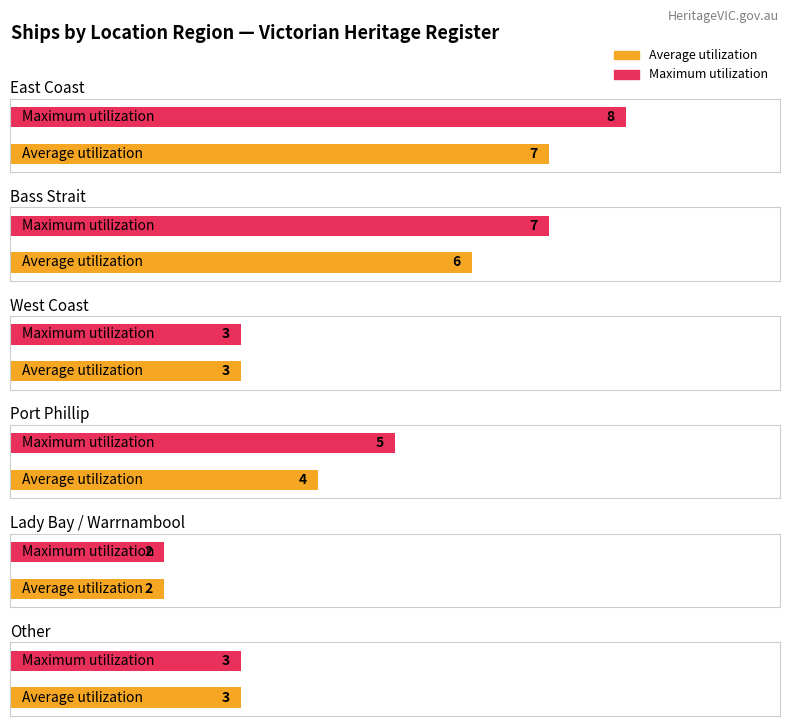

What is the label of the 4th bar from the right?

West Coast